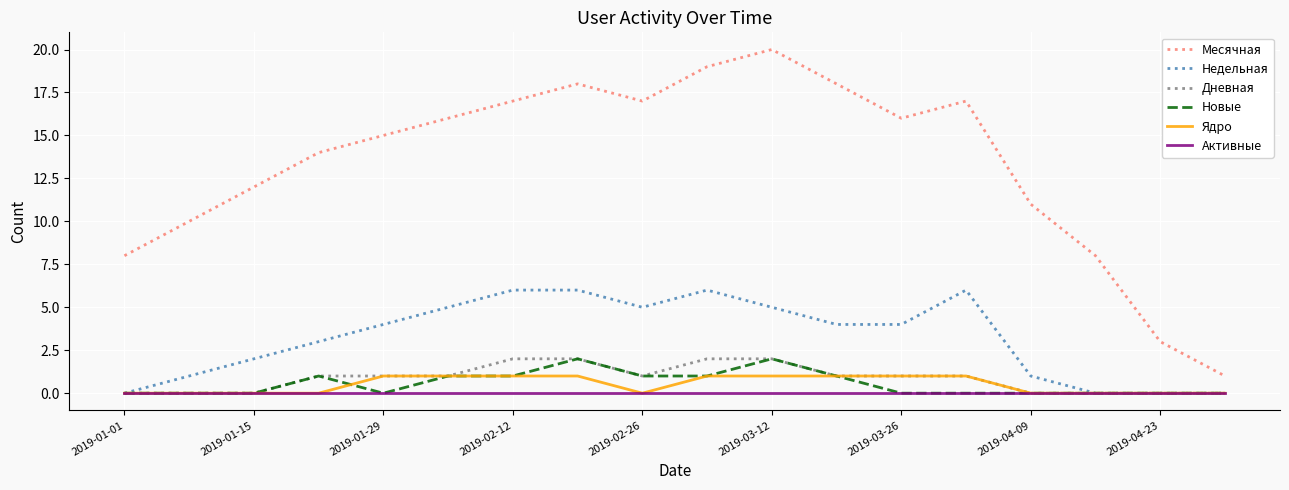

True or false: Дневная and Месячная intersect in this chart.

False